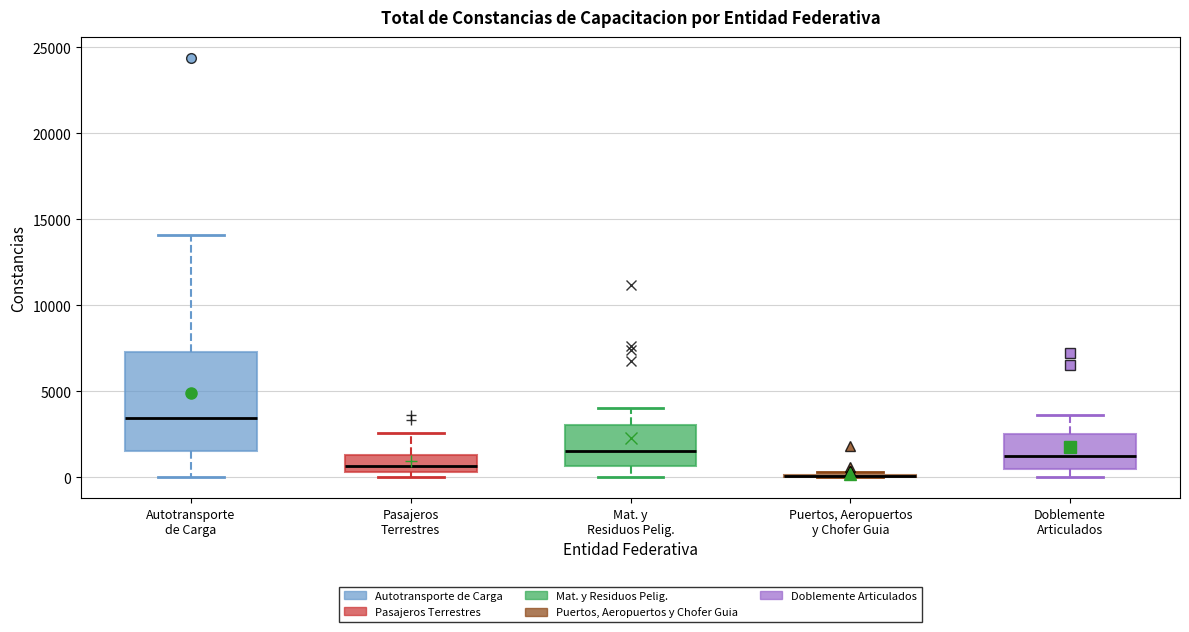

Comparing the boxes themselves (not the whiskers), which one is the tallest?

Autotransporte de Carga